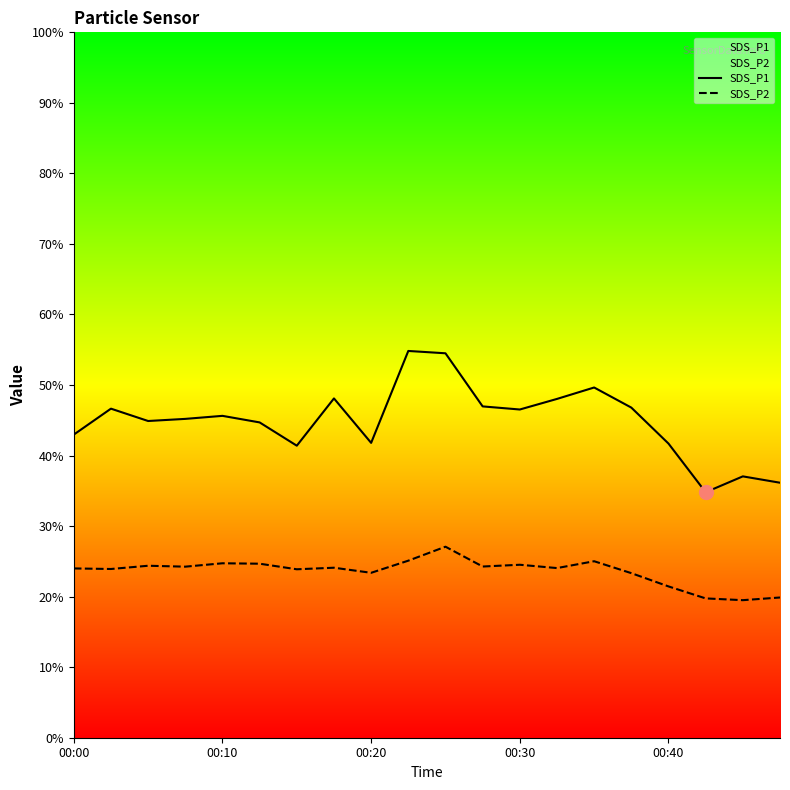

What is the highest value of the SDS_P2 series?

27.1